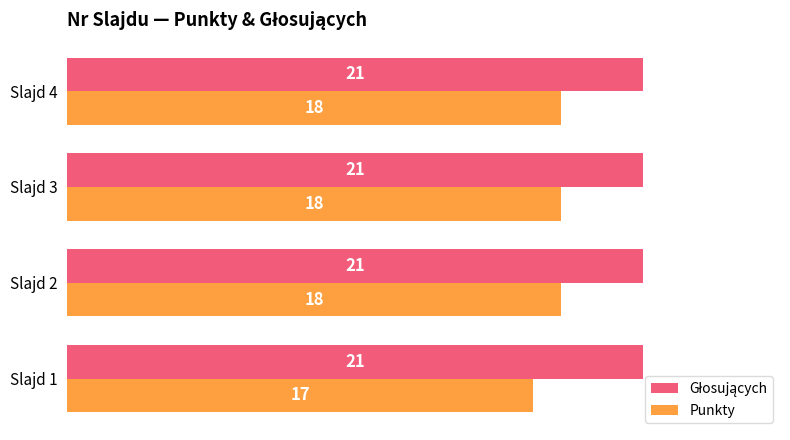

What value does the Punkty series have at Slajd 3?

18